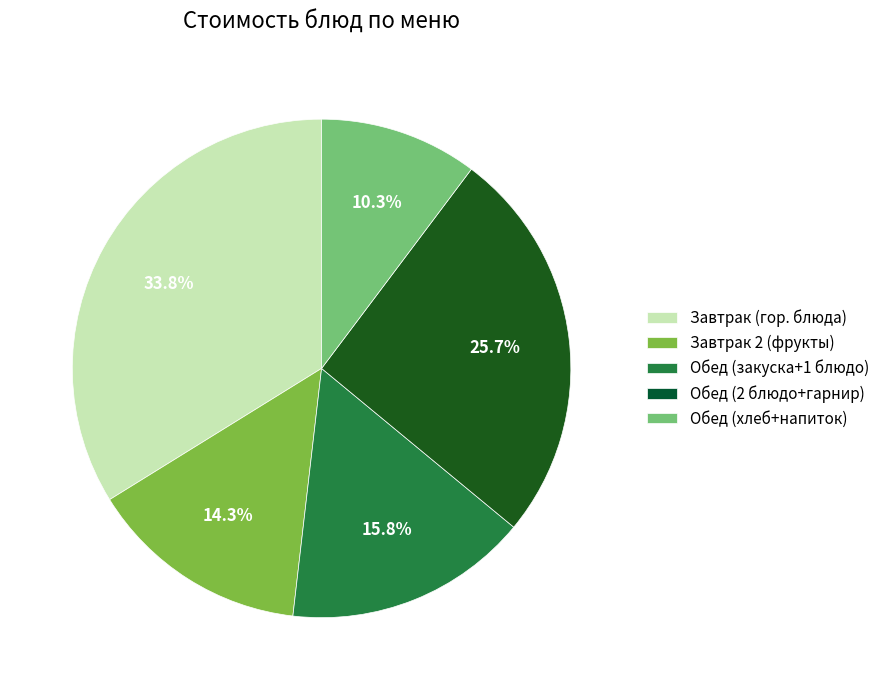

Does any single category account for the majority?

No